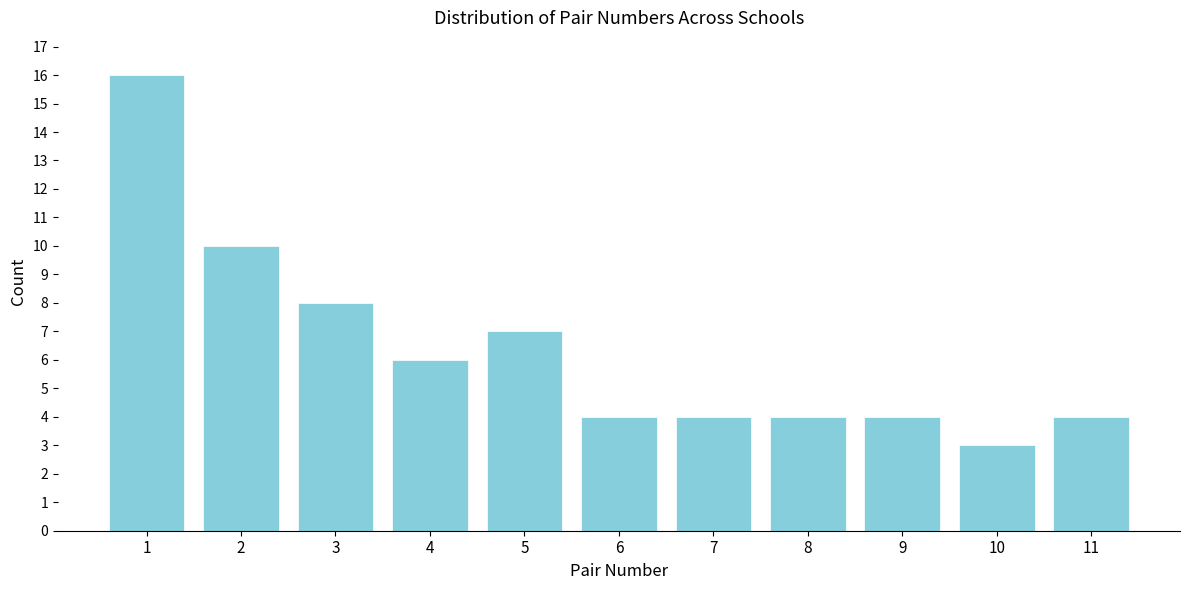

Reading left to right, list all the values displayed in this chart.

16	10	8	6	7	4	4	4	4	3	4